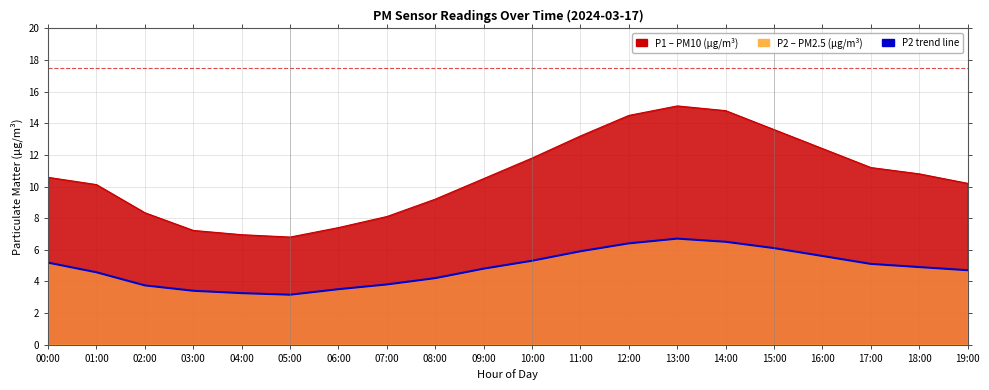

List the series in order of their overall mean, lowest first.

P2, P1